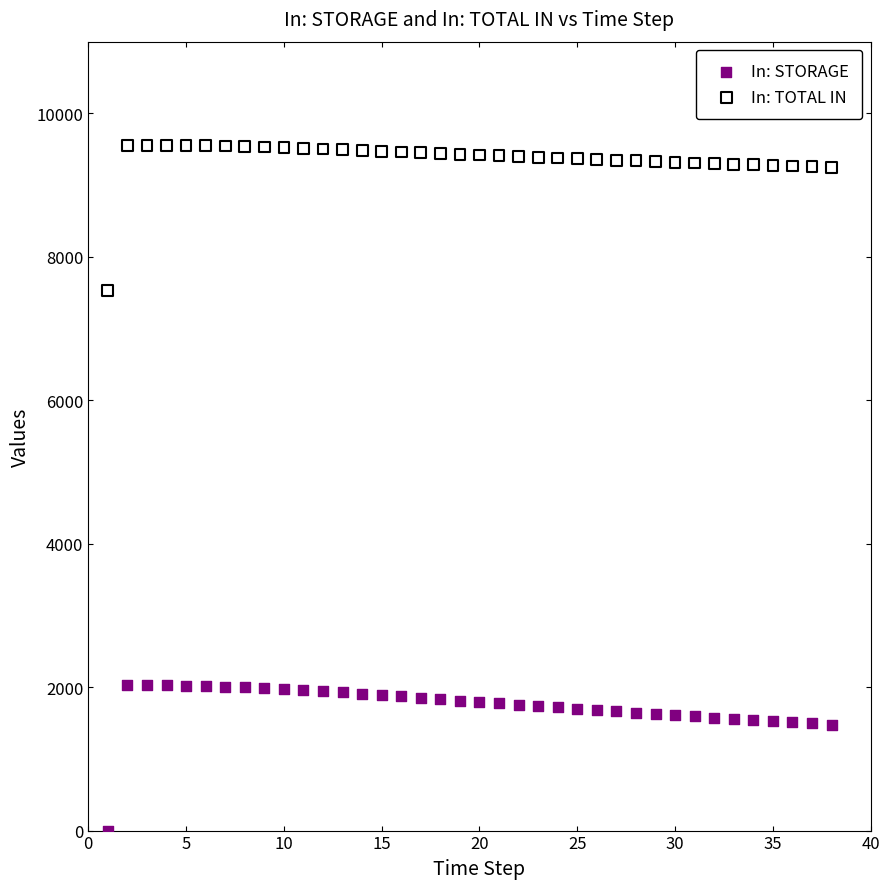

Across all data points, what is the range of Y values (max minus min)?

9556.1